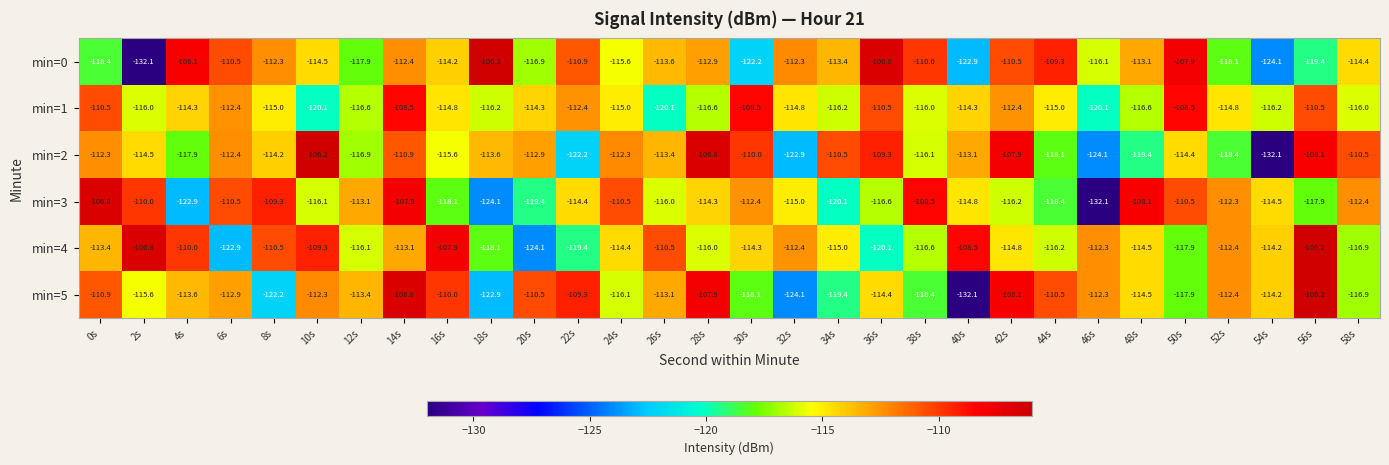

The value of min=2 at 4s is -27.2. True or false?

False